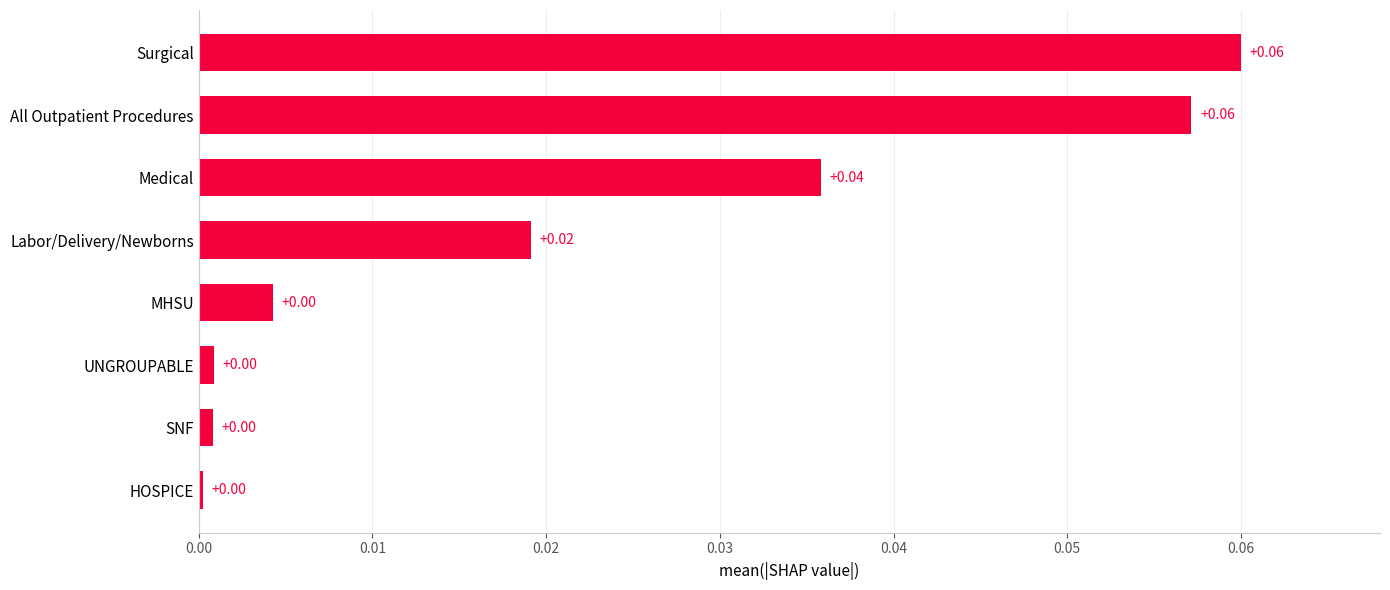

Which has a higher value, Surgical or UNGROUPABLE?

Surgical